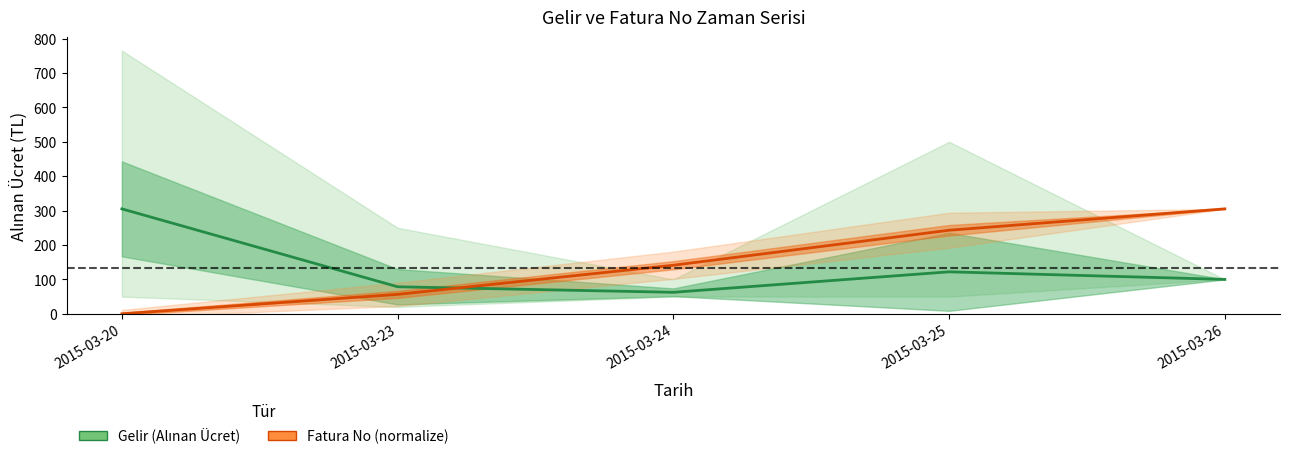

Which series has the largest range (max minus min)?

Fatura No (normalize)